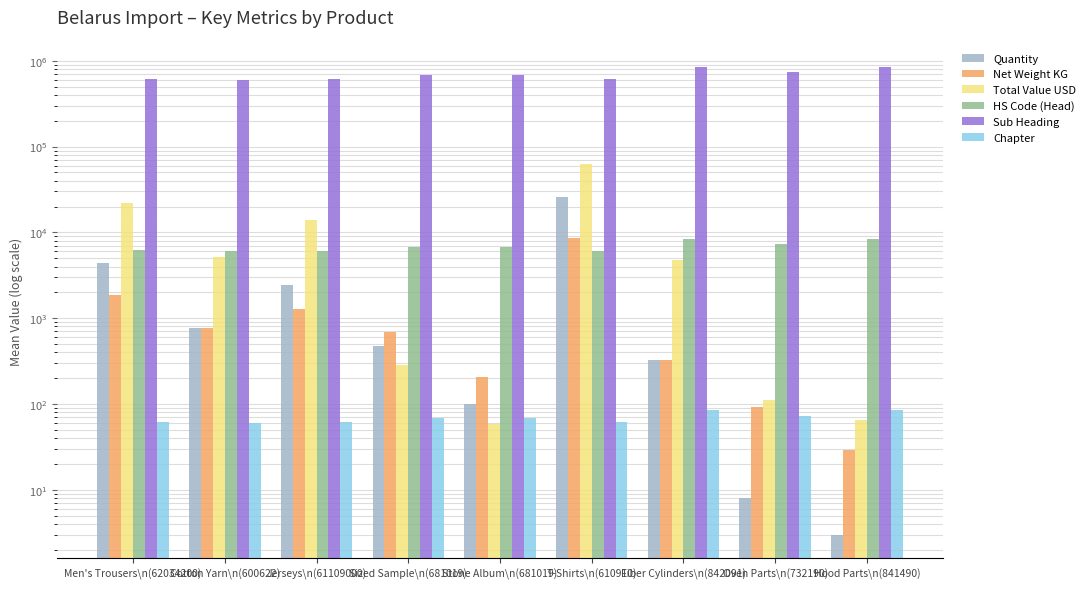

What position from the right is Hood Parts\n(841490)?

1